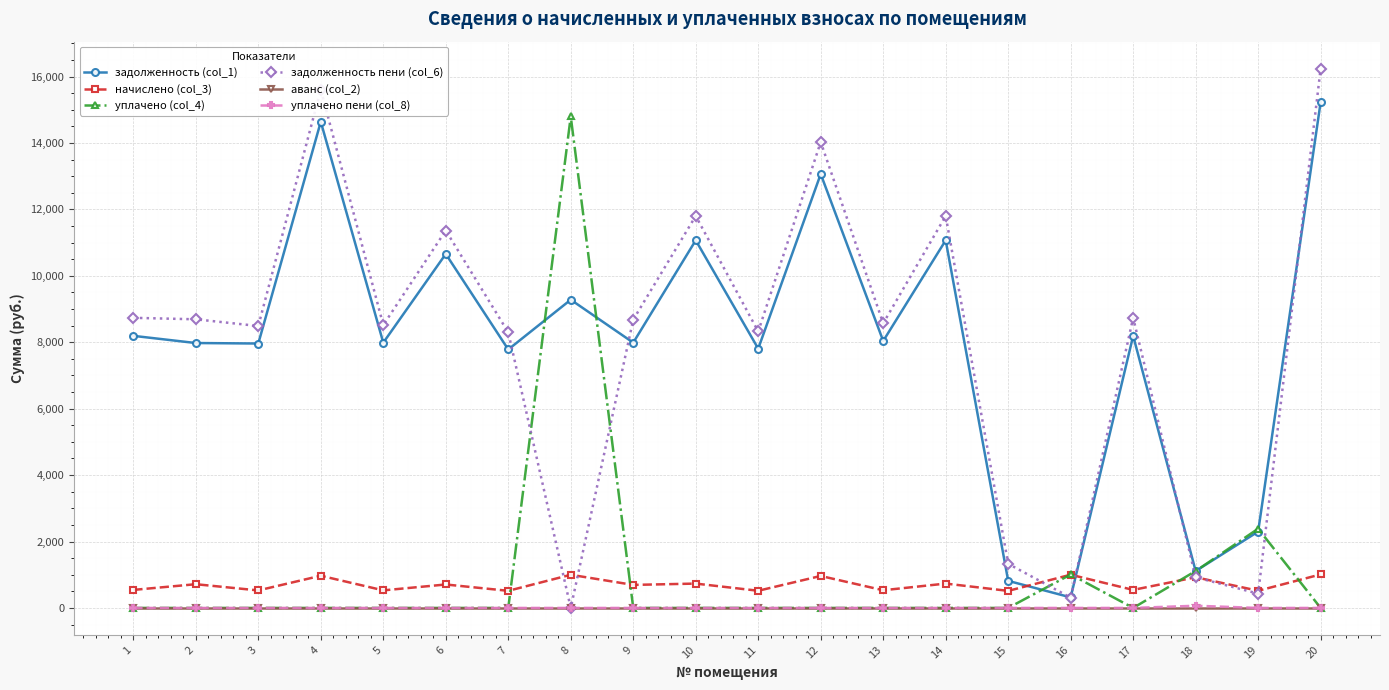

What is the maximum value for задолженность (col_1)?

15228.2